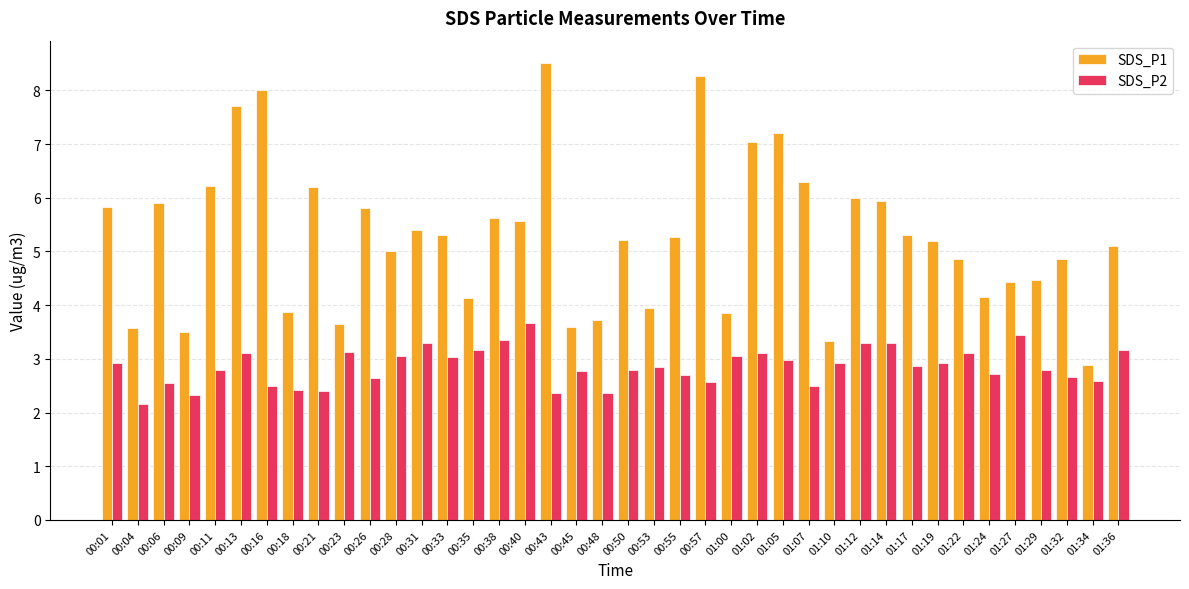

What are all the series names shown in the legend?

SDS_P1, SDS_P2